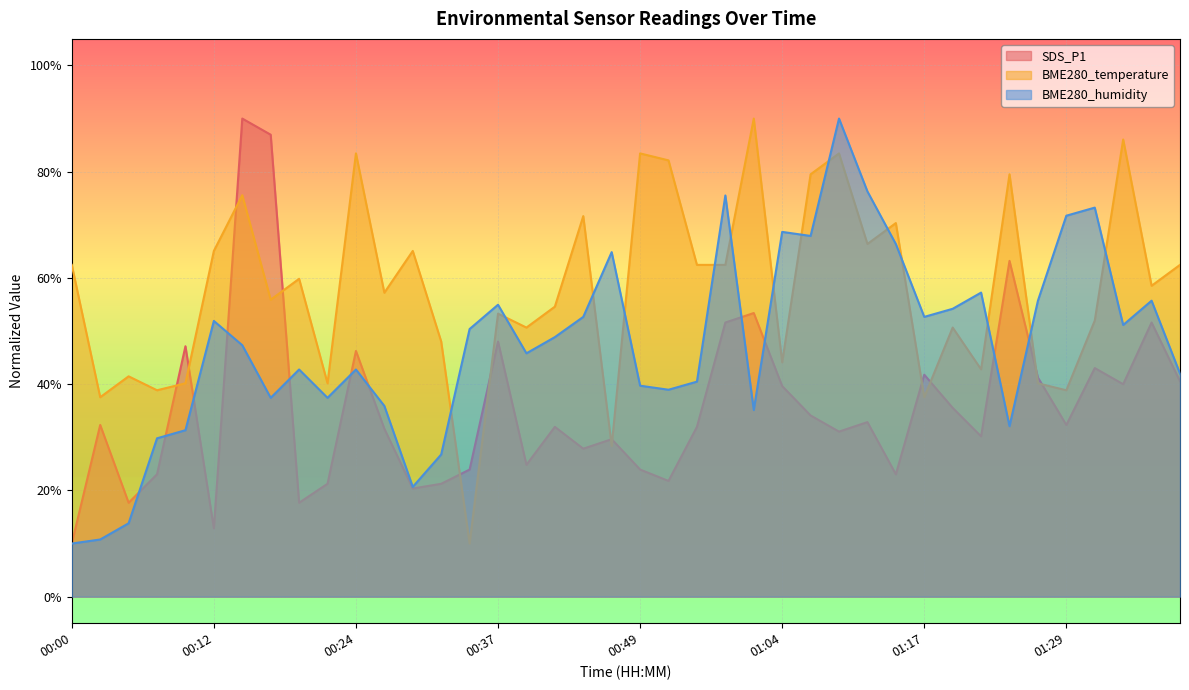

In BME280_humidity, how many points are lower than both neighbors (excluding endpoints)?

10